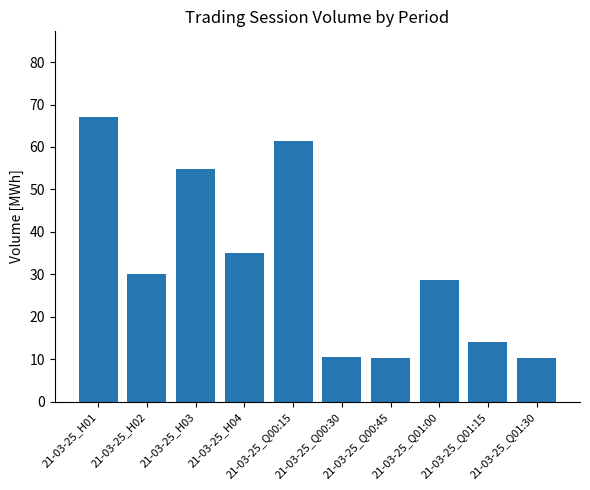

What is the label of the 10th bar from the right?

21-03-25_H01